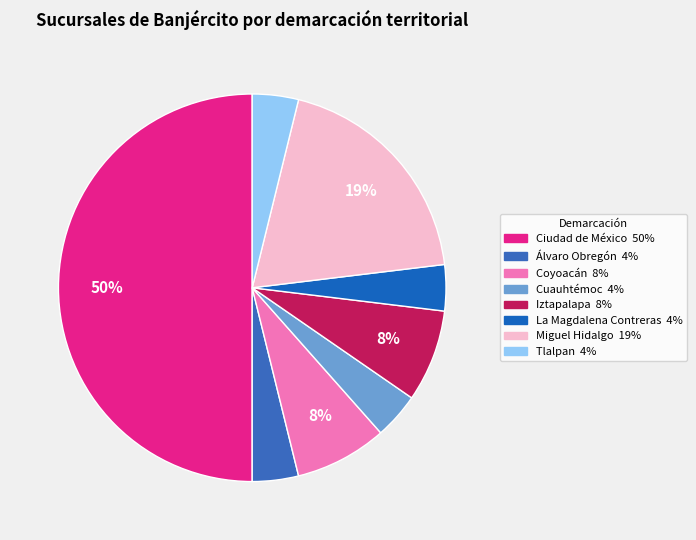

How many segments does this pie chart have?

8